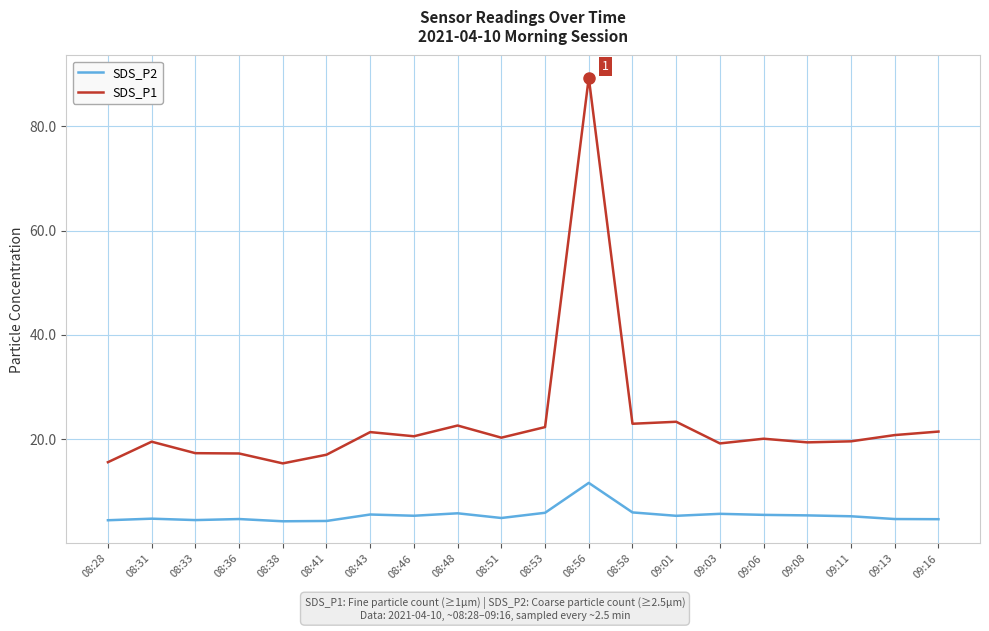

What value does the SDS_P2 series have at 08:33?

4.5